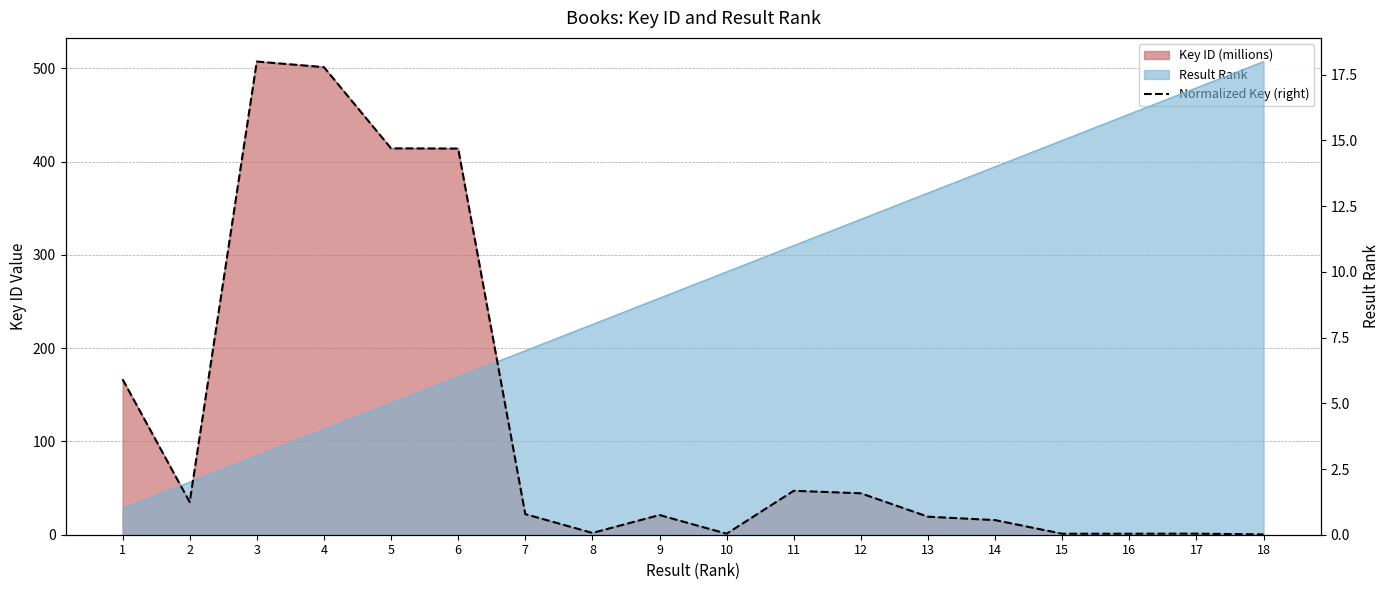

List the labels in order of value, largest first.

3, 4, 5, 6, 1, 11, 12, 2, 7, 9, 13, 14, 8, 17, 10, 16, 15, 18